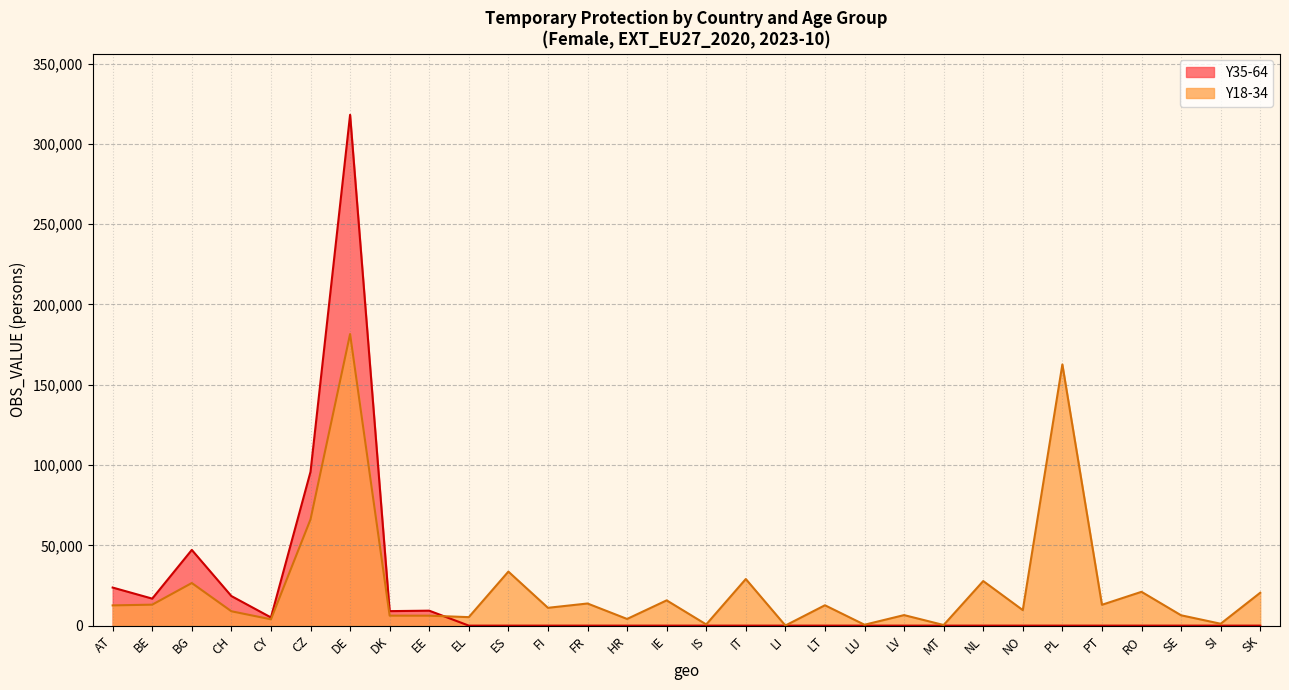

True or false: Y35-64 has a value of 160766 at DE.

False